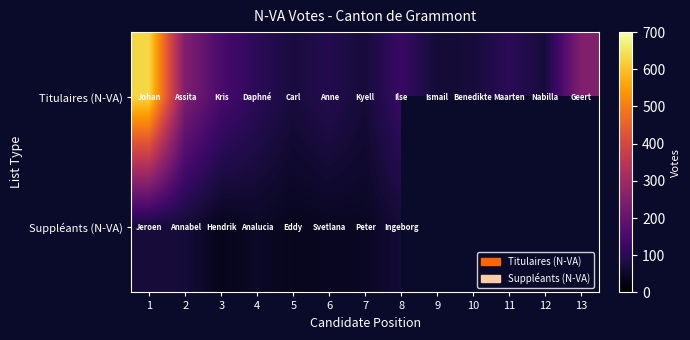

List the labels in order of Suppléants (N-VA) value, smallest first.

3, 5, 6, 7, 4, 8, 2, 1, 9, 10, 11, 12, 13